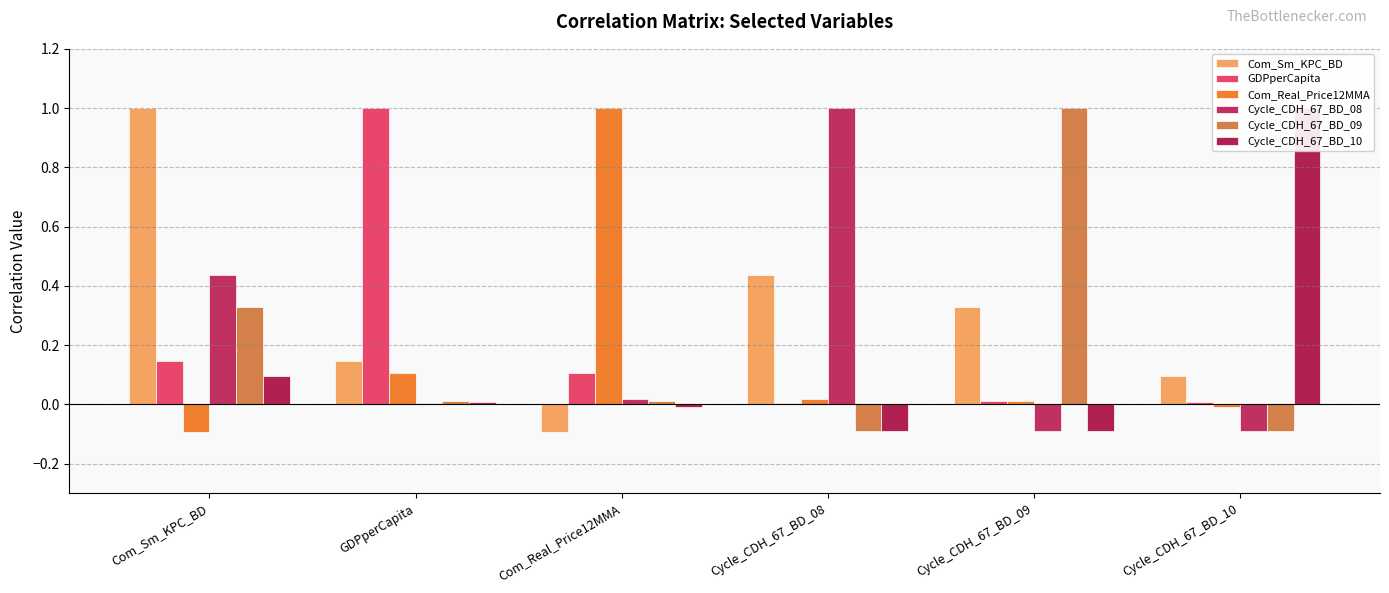

Between GDPperCapita and Cycle_CDH_67_BD_10, which series saw the biggest shift?

GDPperCapita